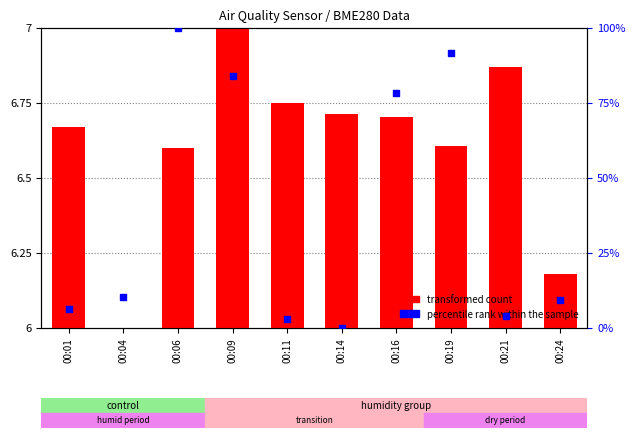

Which series has the largest Y range (max minus min)?

percentile rank within the sample